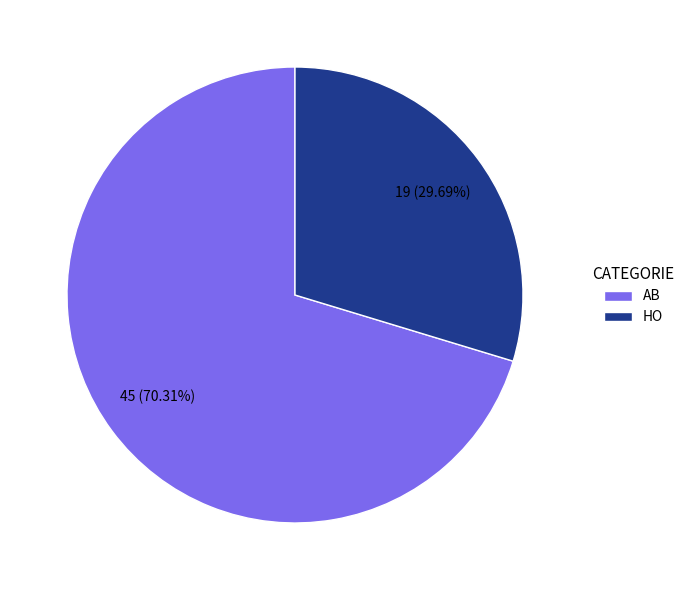

What percentage is the AB slice, to the nearest percent?

70%